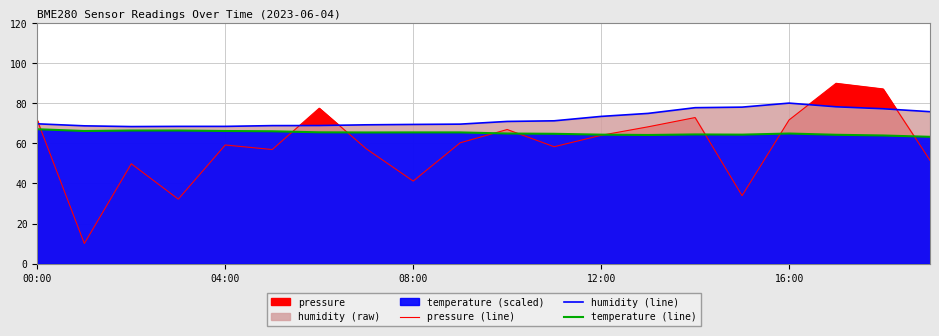

What is the lowest value of the temperature (line) series?

63.3